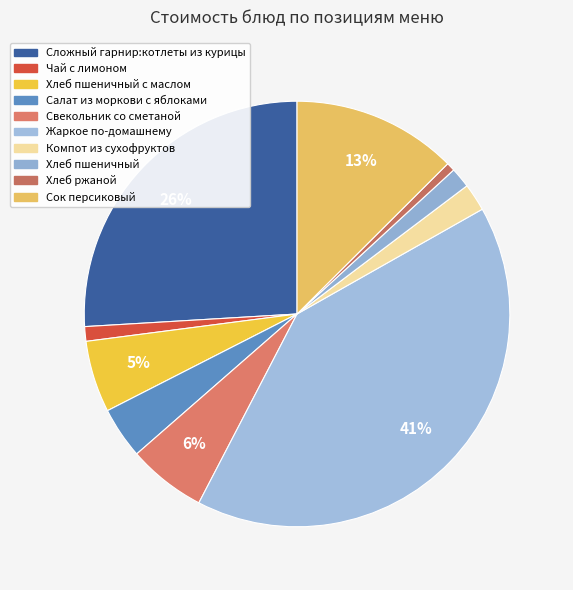

To the nearest percent, what is the difference between the largest and smallest slice percentages?

40%